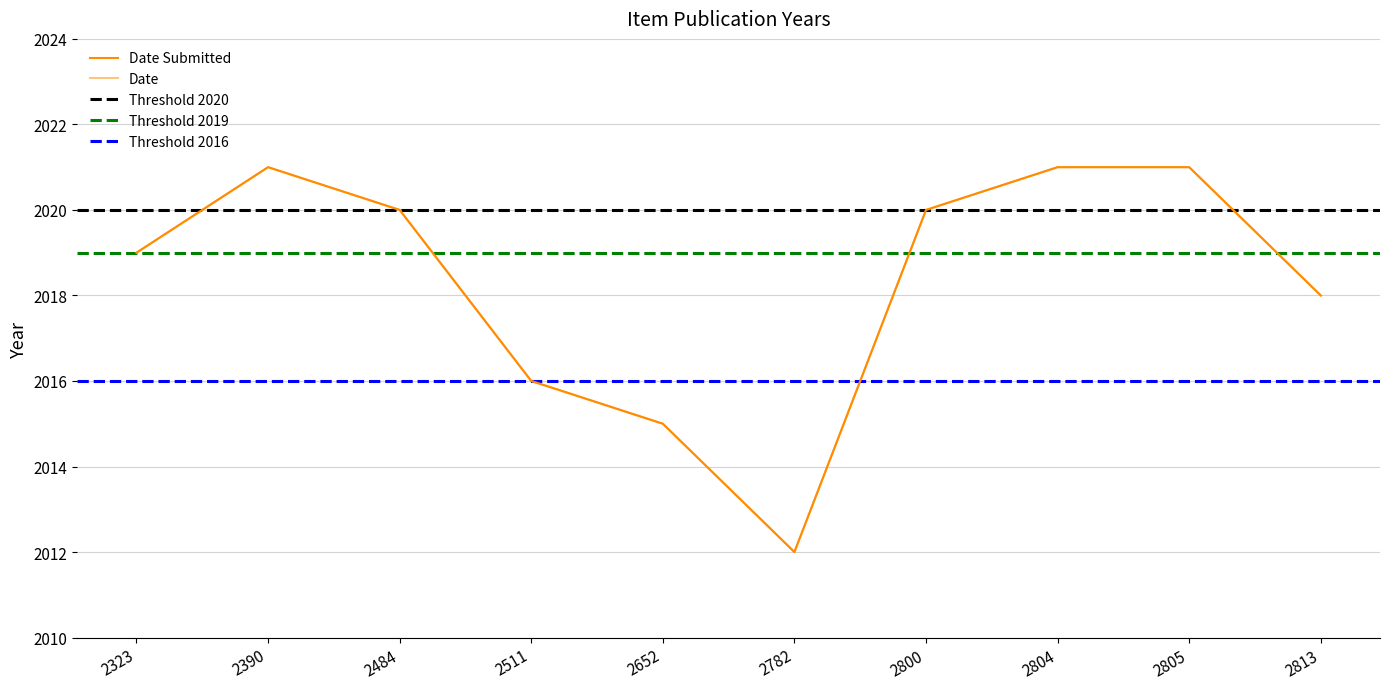

Where does the Date series first go above 2020?

2390